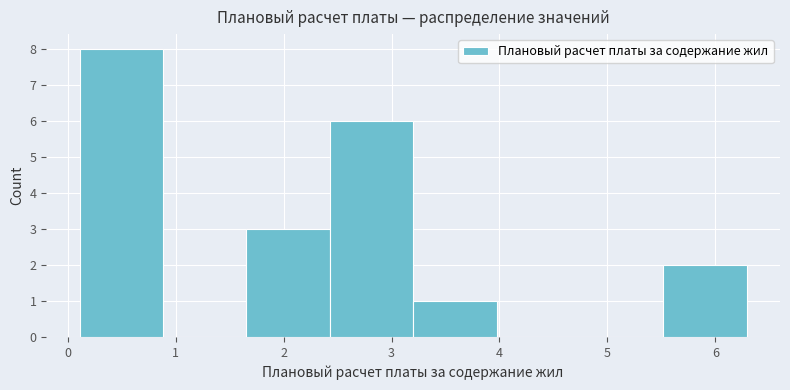

Reading left to right, transcribe this chart: for each bar, give the range it covers on the x-axis and its height. Neither the bar edges nor the heights are printed on the chart, so give them approximately, as read against the axes.

0.1 to 0.9: 8
0.9 to 1.7: 0
1.7 to 2.4: 3
2.4 to 3.2: 6
3.2 to 4.0: 1
4.0 to 4.7: 0
4.7 to 5.5: 0
5.5 to 6.3: 2